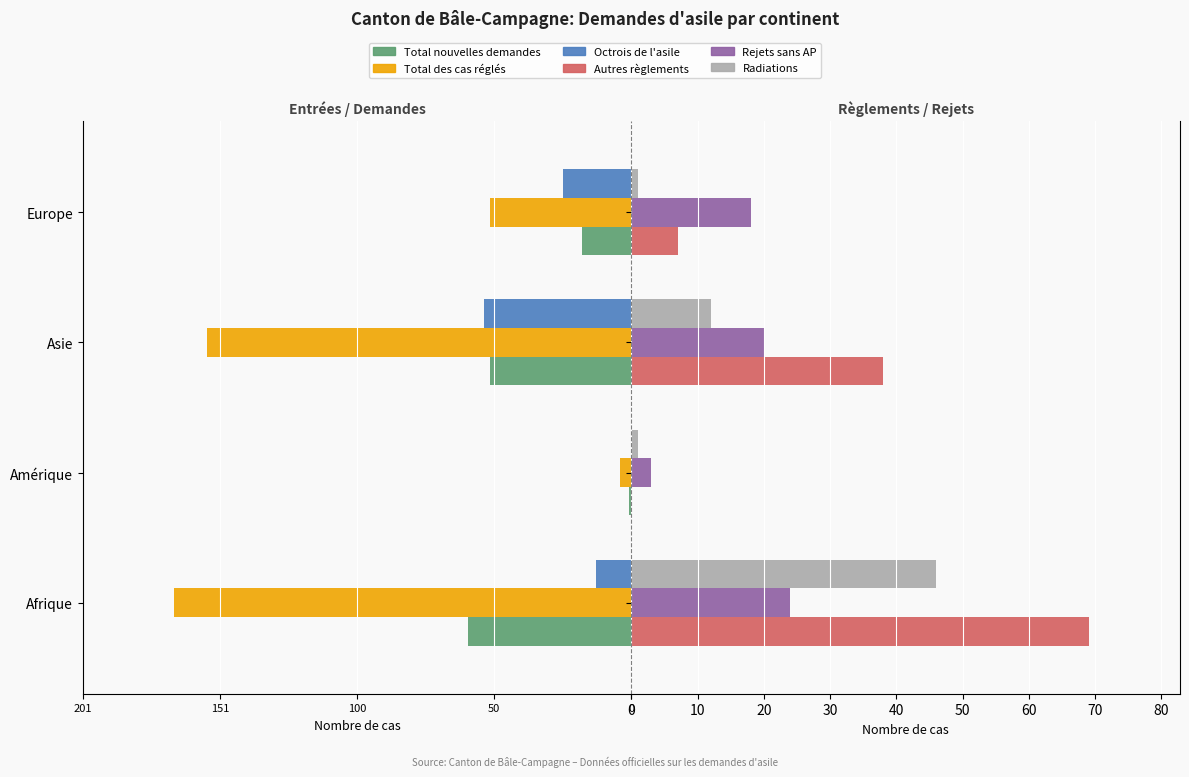

What is the sum of all Radiations values?

60